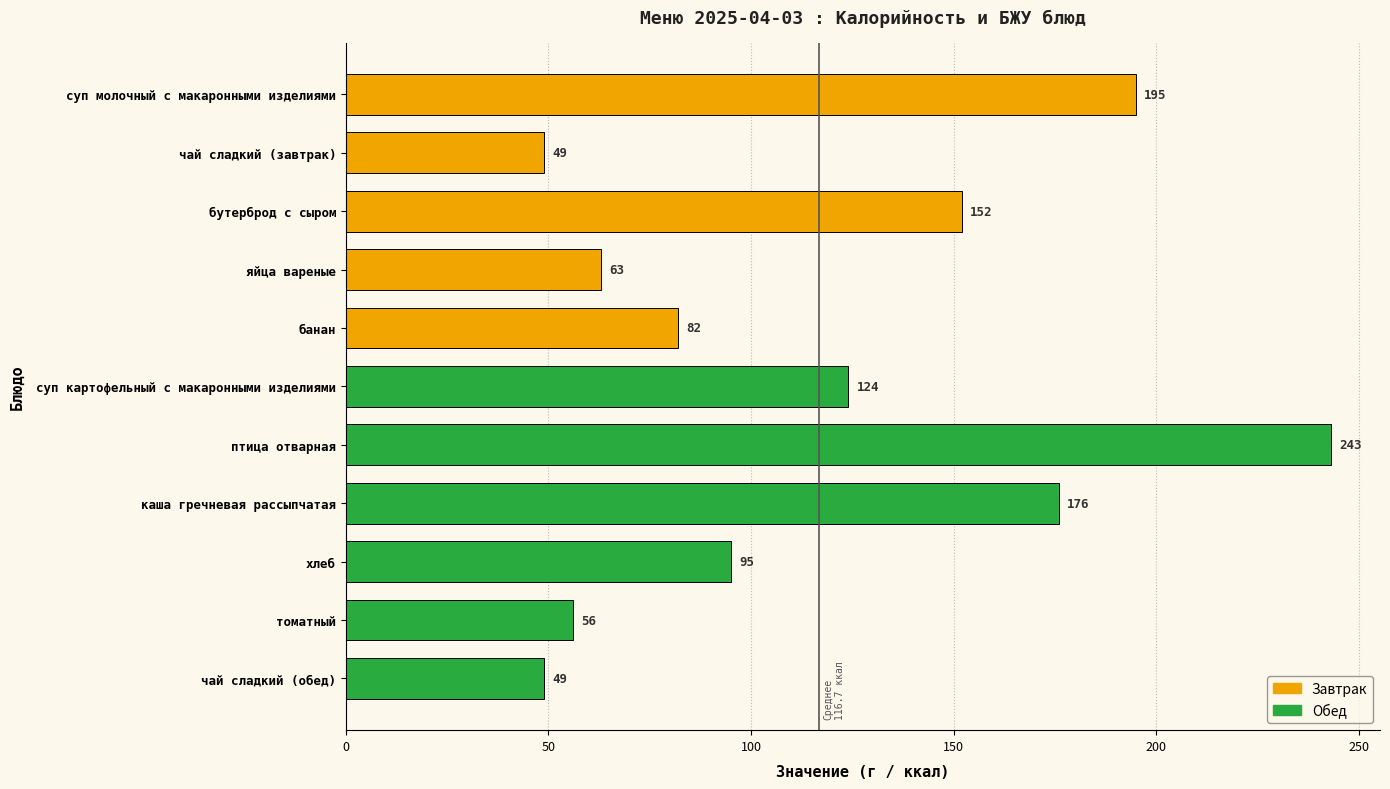

Which has a higher value, суп картофельный с макаронными изделиями or яйца вареные?

суп картофельный с макаронными изделиями